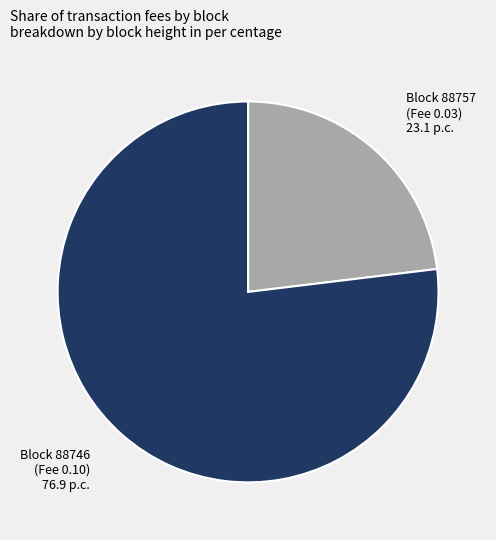

Does any single category account for the majority?

Yes